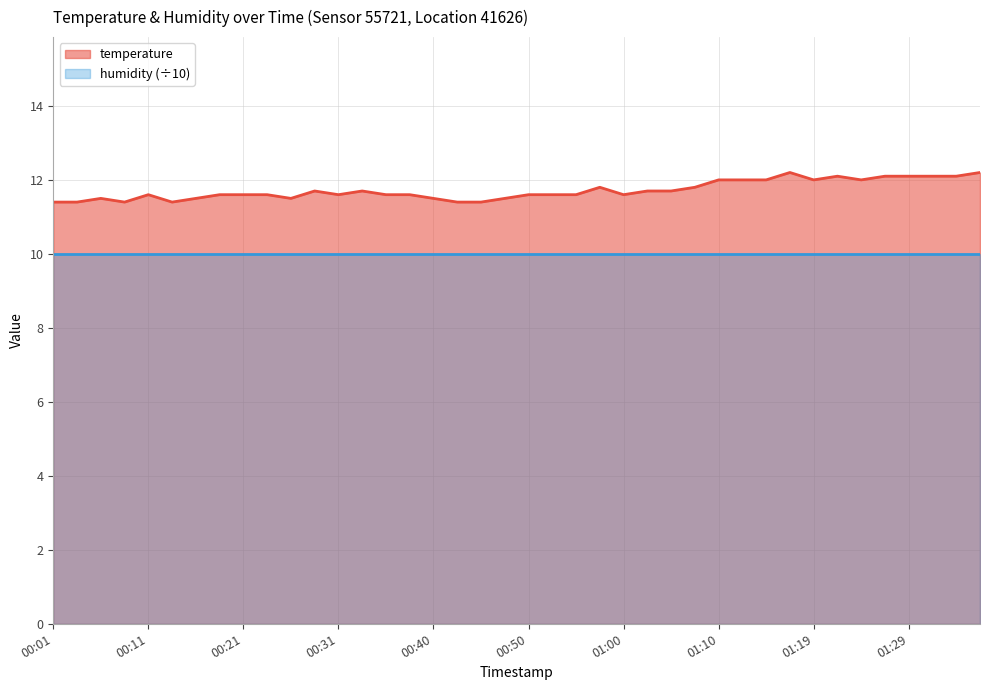

Reading left to right, what are all the values shown in this chart?

00:01=11.4	00:03=11.4	00:06=11.5	00:08=11.4	00:11=11.6	00:13=11.4	00:16=11.5	00:18=11.6	00:21=11.6	00:23=11.6	00:26=11.5	00:28=11.7	00:31=11.6	00:33=11.7	00:35=11.6	00:38=11.6	00:40=11.5	00:43=11.4	00:45=11.4	00:48=11.5	00:50=11.6	00:52=11.6	00:55=11.6	00:57=11.8	01:00=11.6	01:02=11.7	01:05=11.7	01:07=11.8	01:10=12.0	01:12=12.0	01:14=12.0	01:17=12.2	01:19=12.0	01:22=12.1	01:24=12.0	01:27=12.1	01:29=12.1	01:31=12.1	01:34=12.1	01:36=12.2